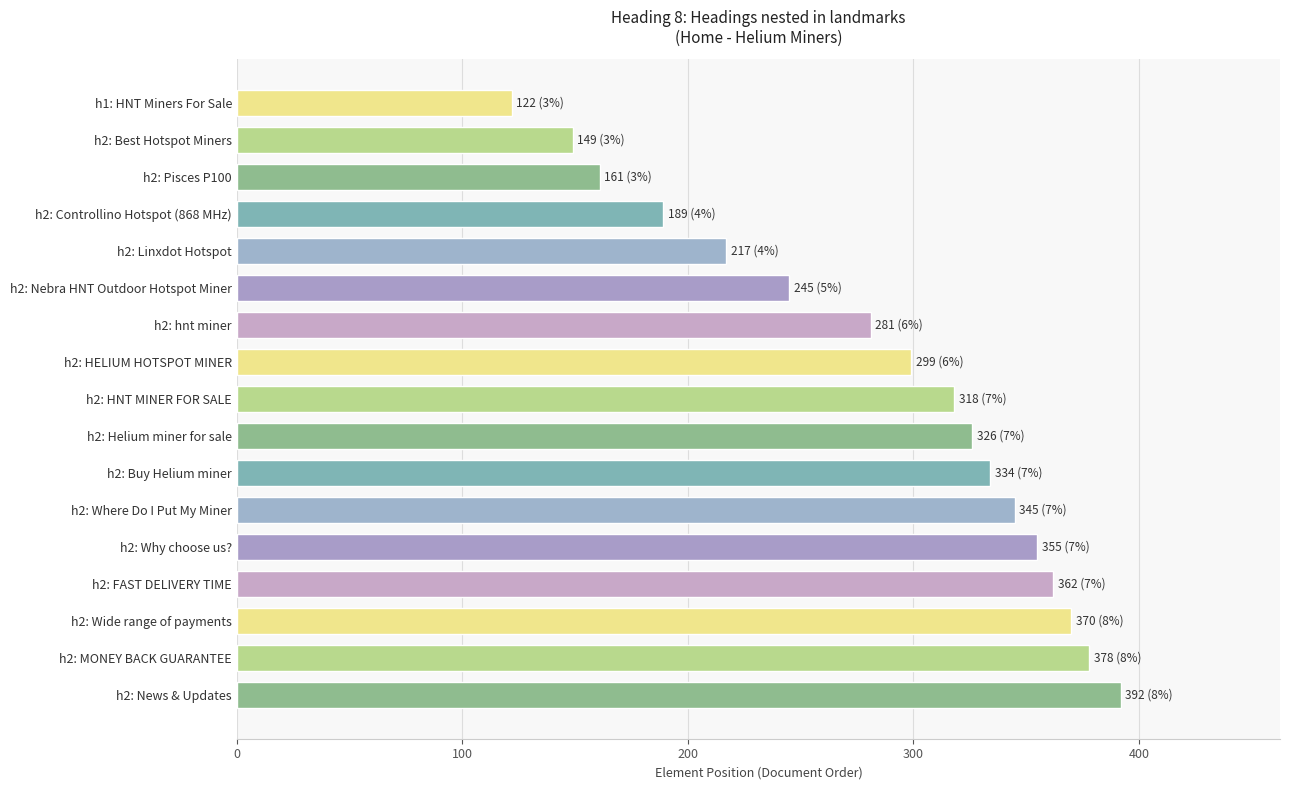

What is the label of the 12th bar from the top?

h2: Where Do I Put My Miner